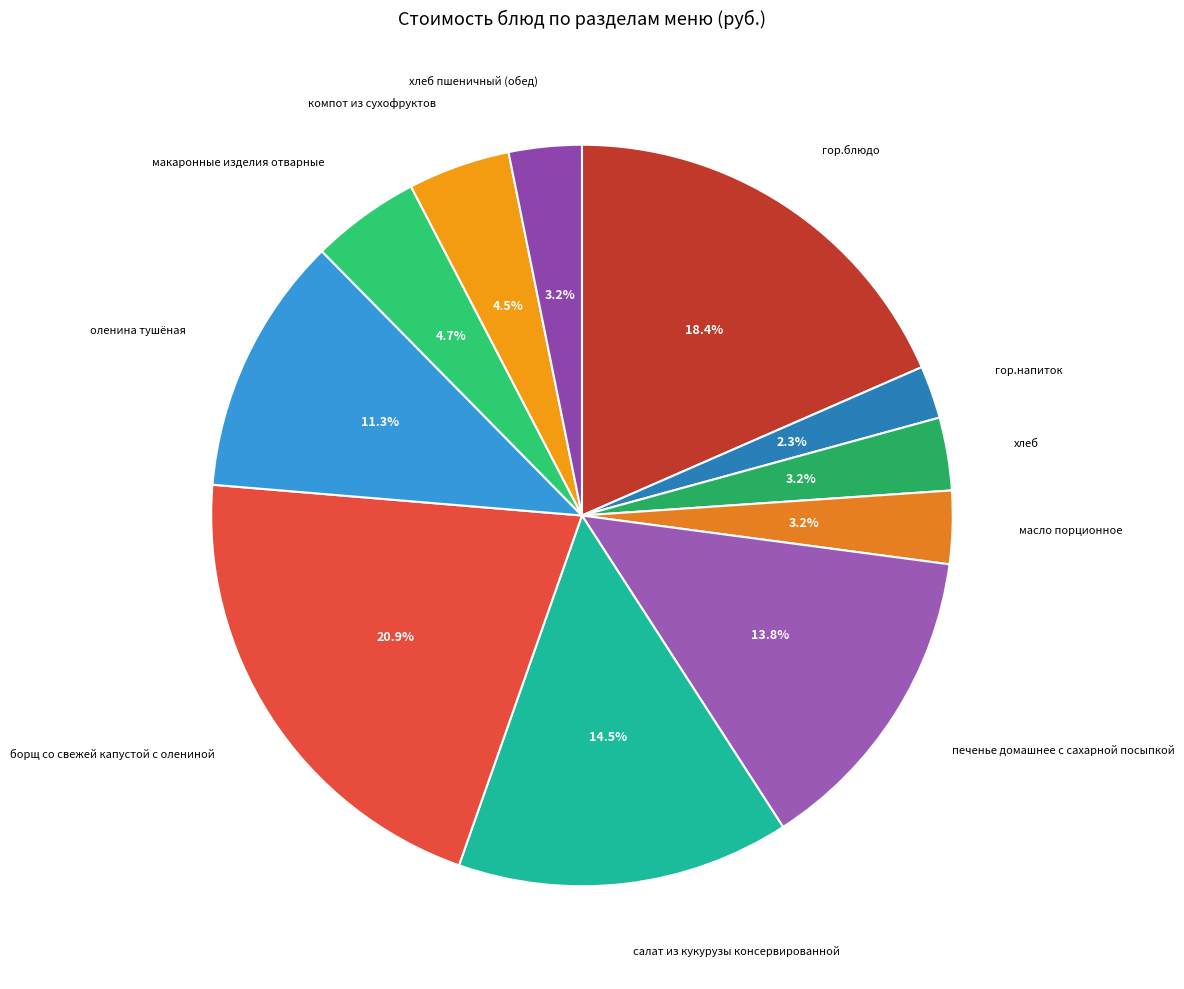

Count the number of slices in the pie.

11